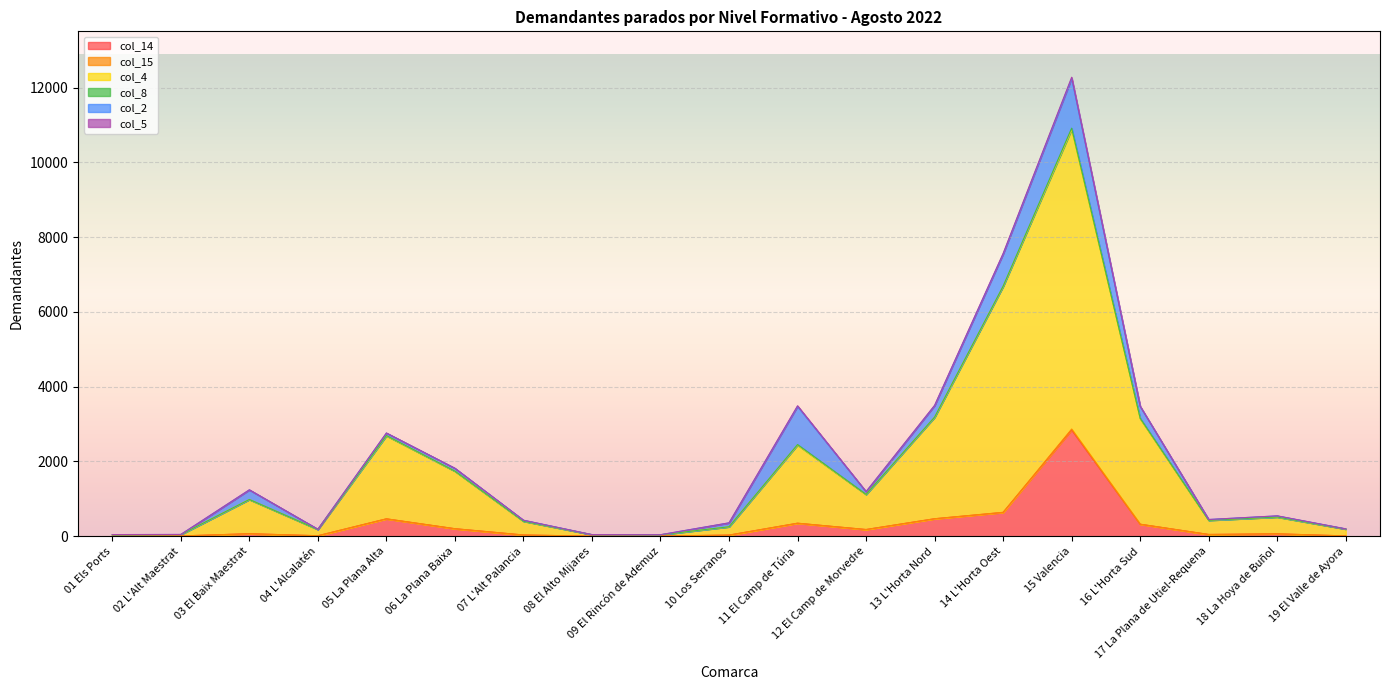

At which category is the sum across all series the highest?

15 Valencia